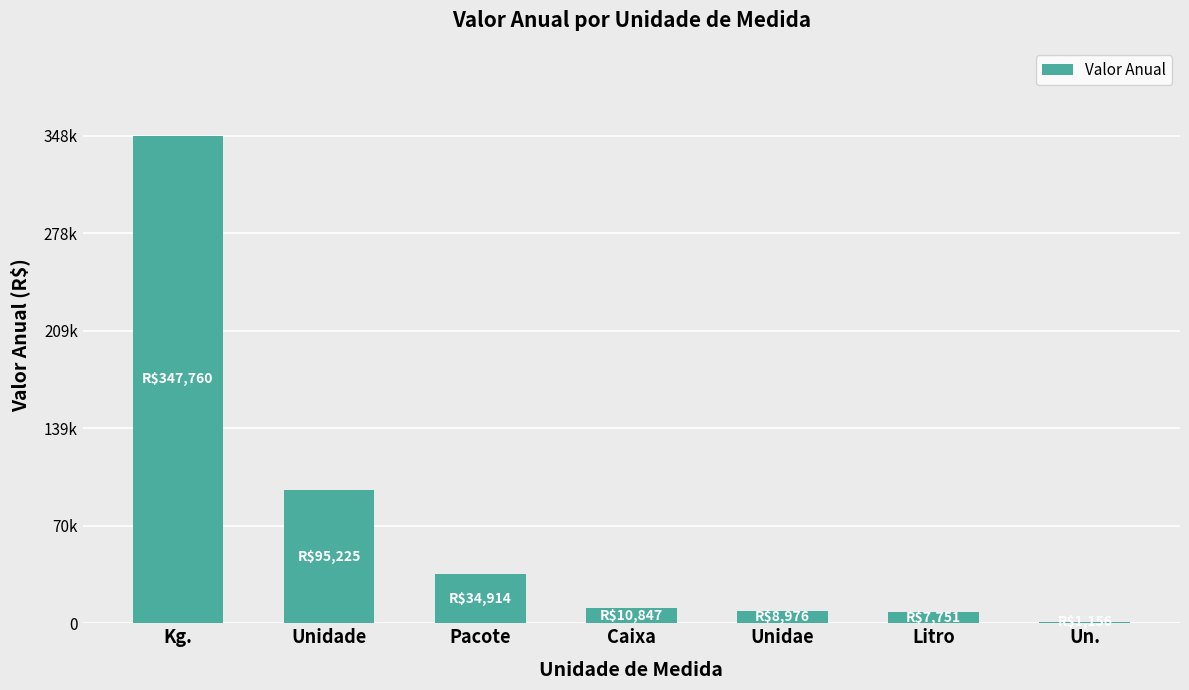

What is the difference between the maximum and minimum values?

346603.7